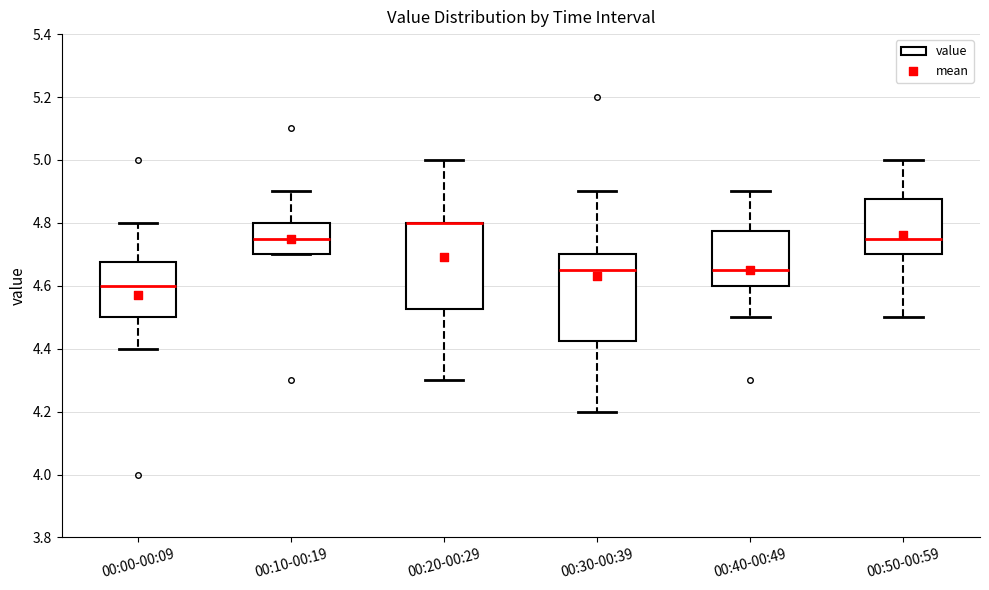

Reading left to right, transcribe this box plot: for each box, give where its median line is, the range the box spans, and where its two whiskers end, as read against the y-axis. The values are not printed on the chart, so give them approximately, as read against the axis.

00:00-00:09: median 4.60, box 4.50 to 4.68, whiskers 4.40 to 4.80
00:10-00:19: median 4.76, box 4.70 to 4.80, whiskers 4.70 to 4.90
00:20-00:29: median 4.80 (drawn on the box's upper edge), box 4.52 to 4.80, whiskers 4.30 to 5.00
00:30-00:39: median 4.66, box 4.42 to 4.70, whiskers 4.20 to 4.90
00:40-00:49: median 4.66, box 4.60 to 4.78, whiskers 4.50 to 4.90
00:50-00:59: median 4.76, box 4.70 to 4.88, whiskers 4.50 to 5.00